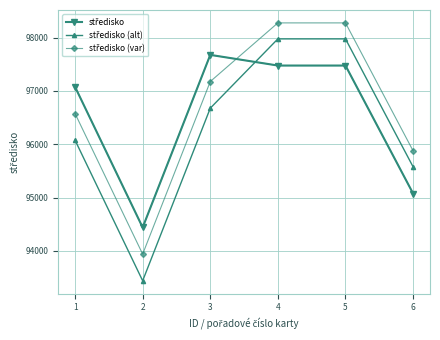

What is the total value across all series at 4?

293731